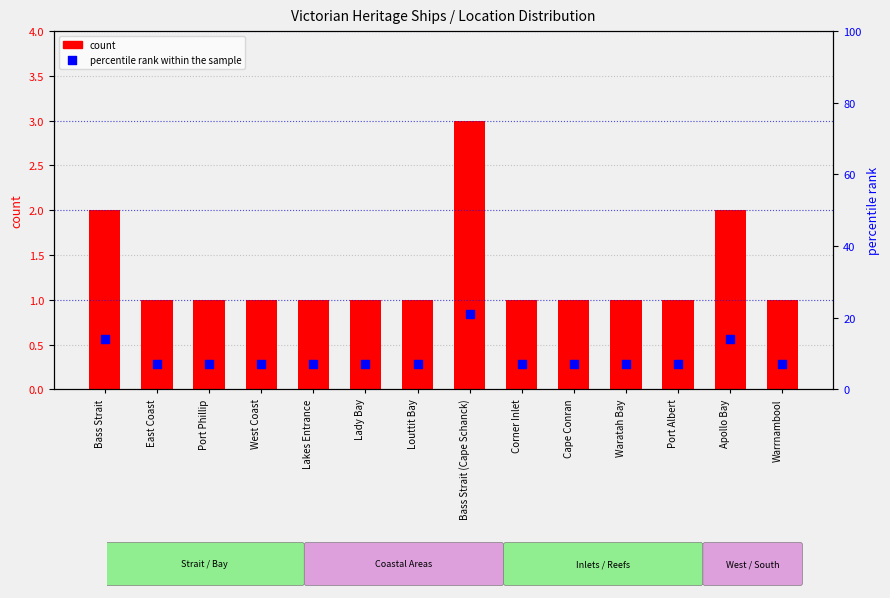

Which series has the widest spread of Y values?

percentile rank within the sample